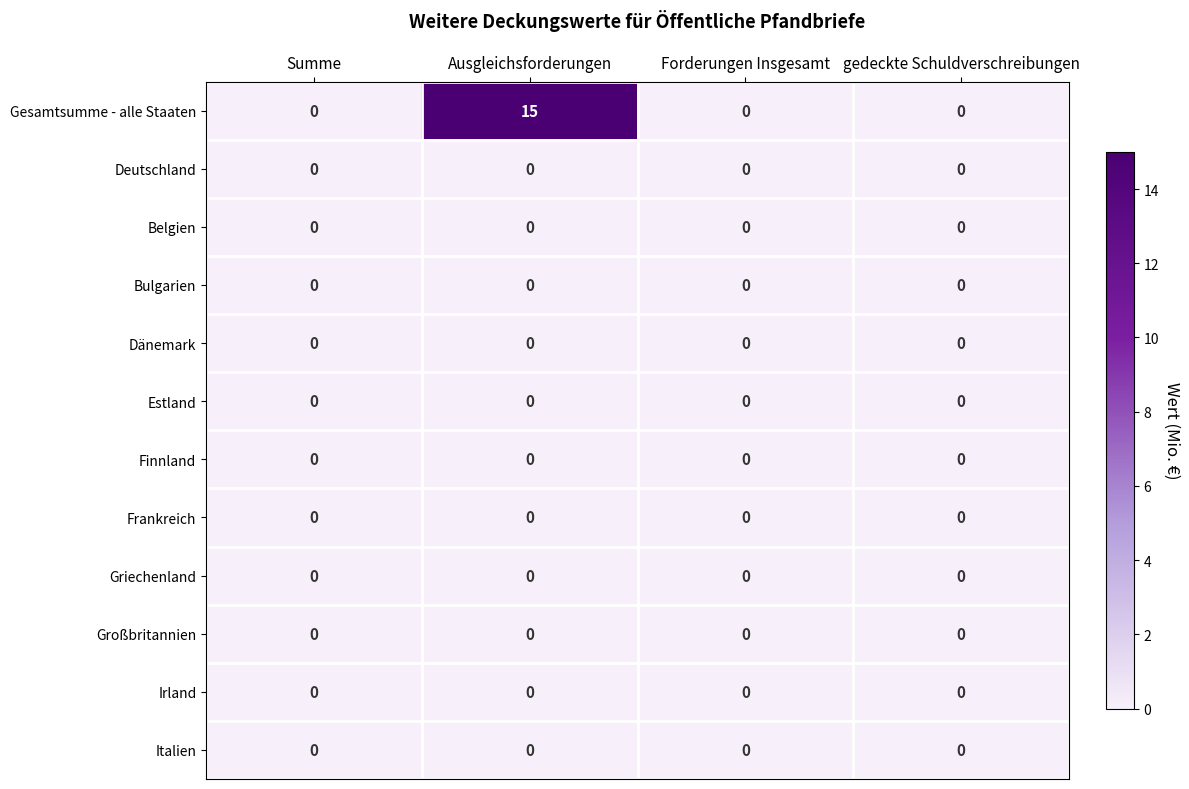

Which label corresponds to the largest value in the chart?

Ausgleichsforderungen